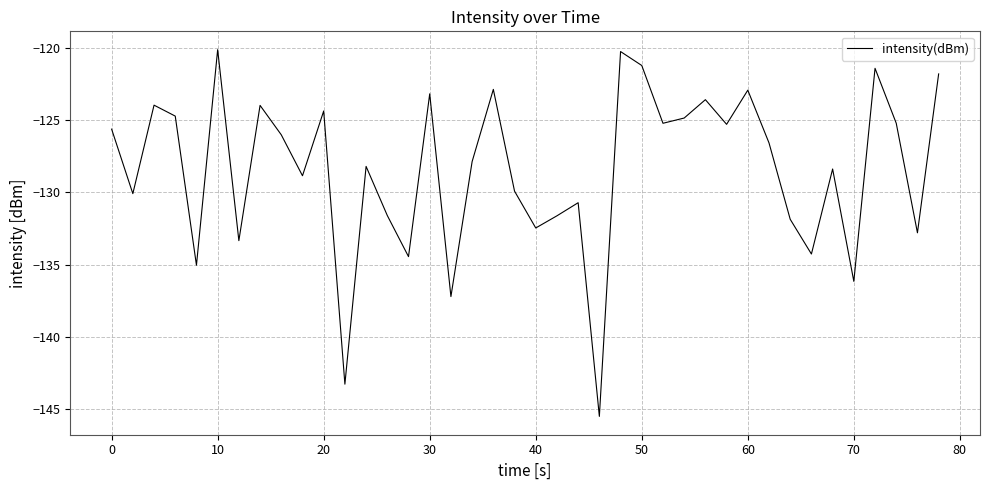

What is the difference between the maximum and minimum values?

25.3